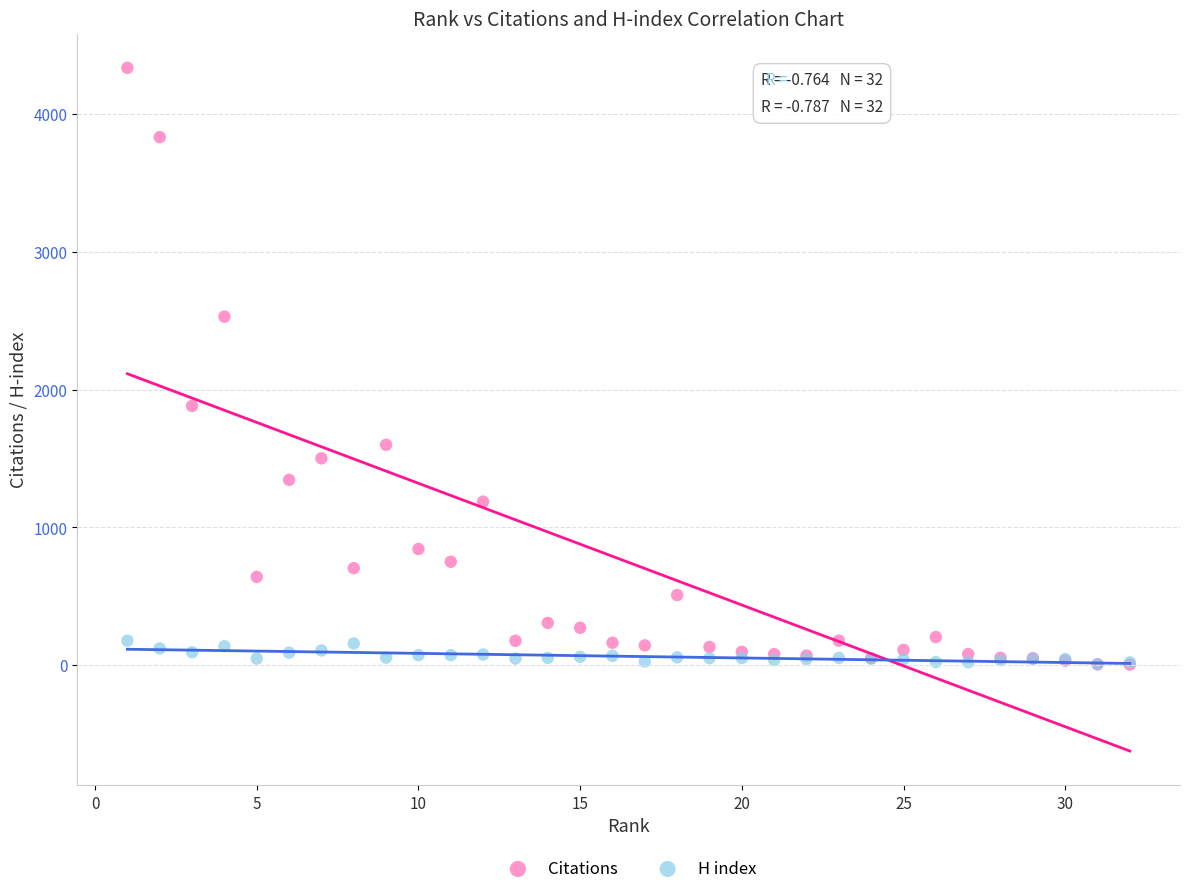

Which series has the largest Y range (max minus min)?

Citations